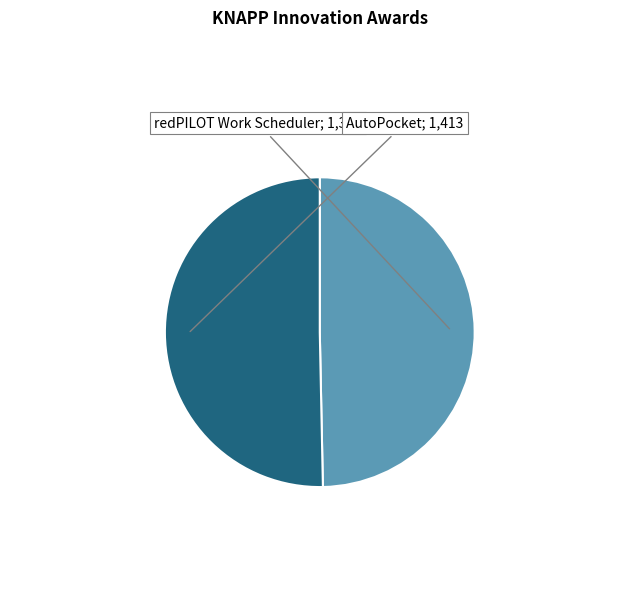

Is there any slice that represents more than half of the pie?

Yes